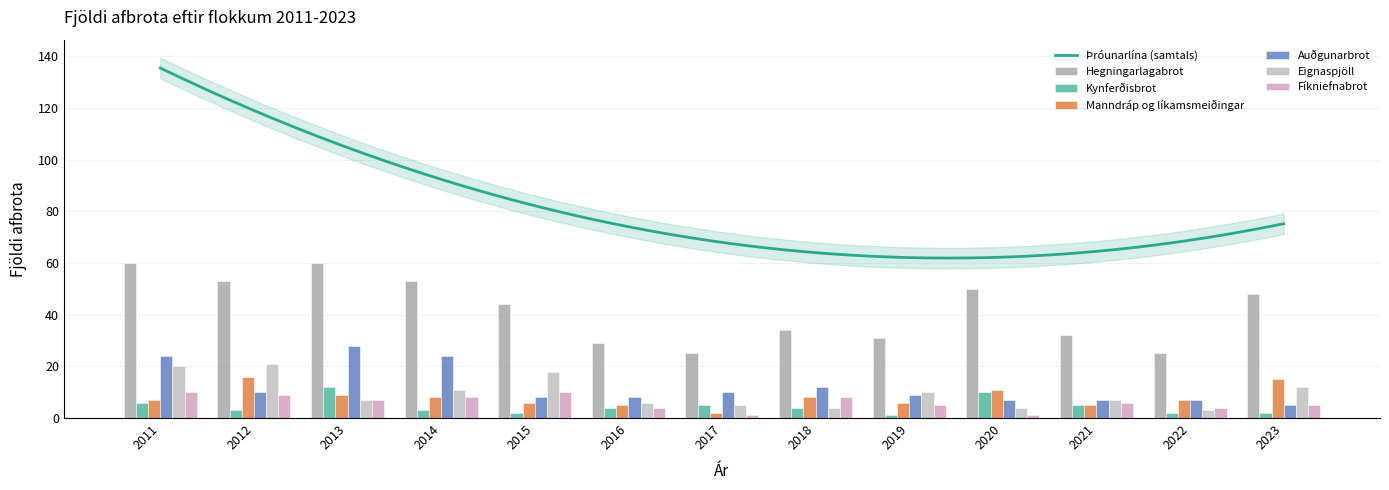

At which category does the chart reach its peak across all series?

2011